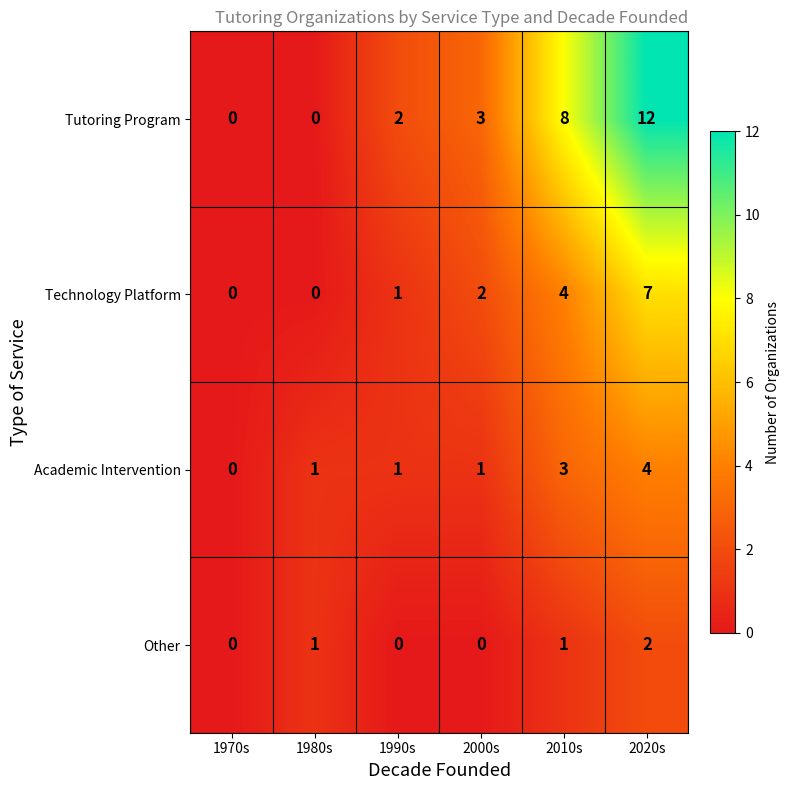

At which category is the sum across all series the highest?

2020s